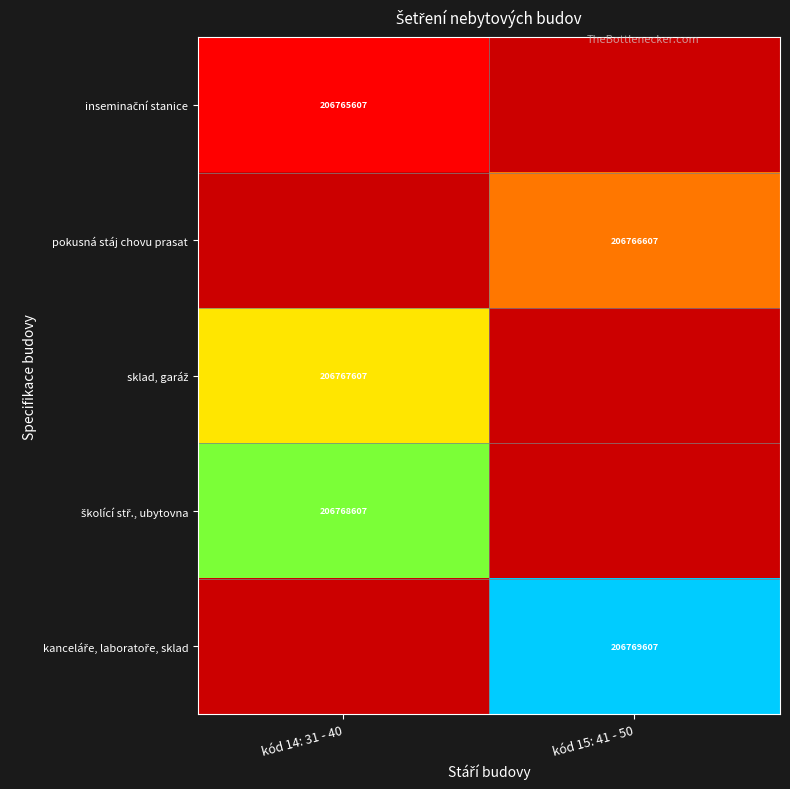

The value of sklad, garáž at kód 14: 31 - 40 is 350261450.9. True or false?

False